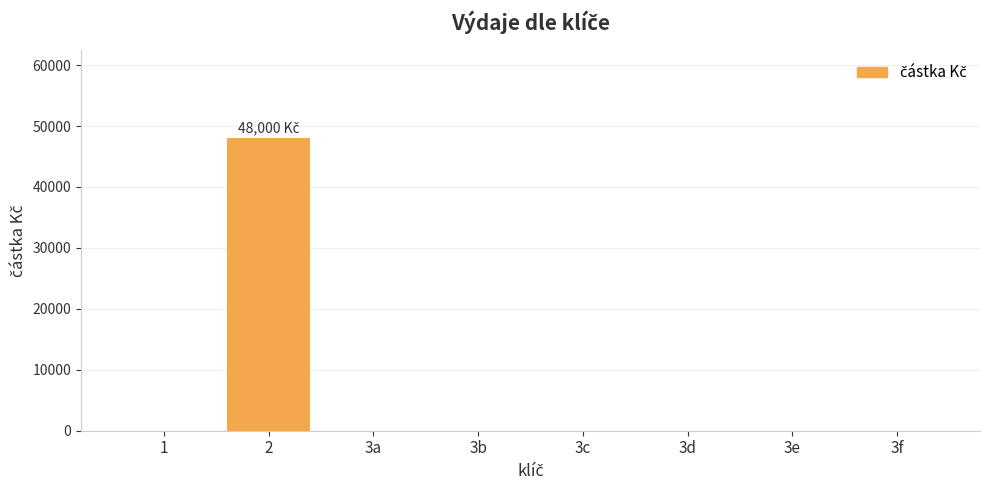

What is the greatest value displayed?

48000